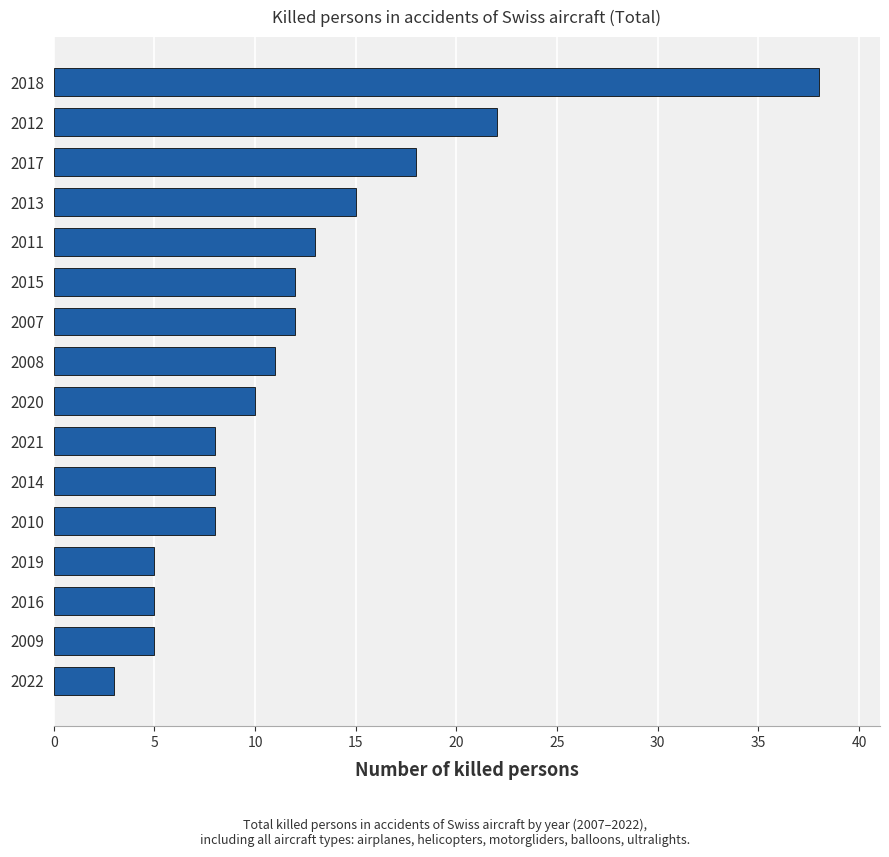

Is it true that the value at 2010 is 13?

False